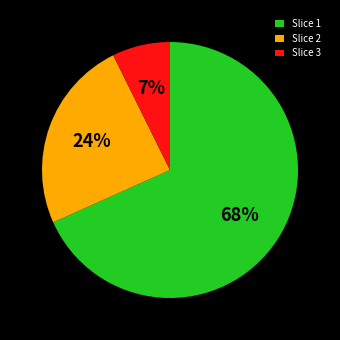

What is the largest slice in the pie chart?

Slice 1